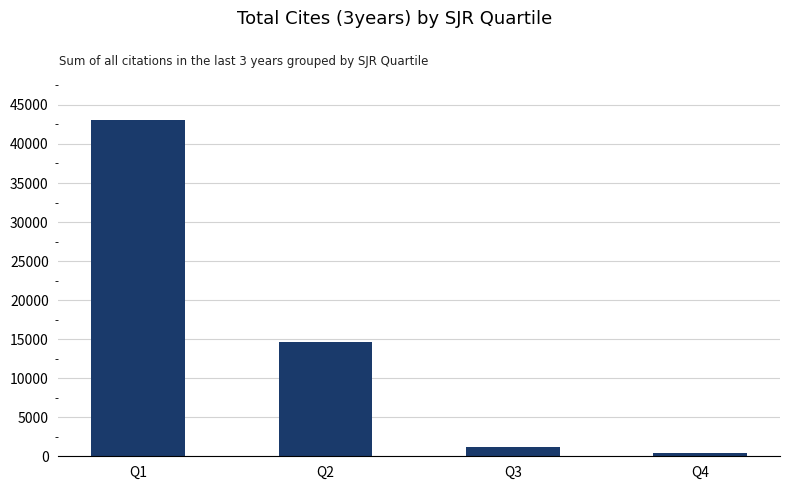

What is the value of the 1st bar from the left?

43021